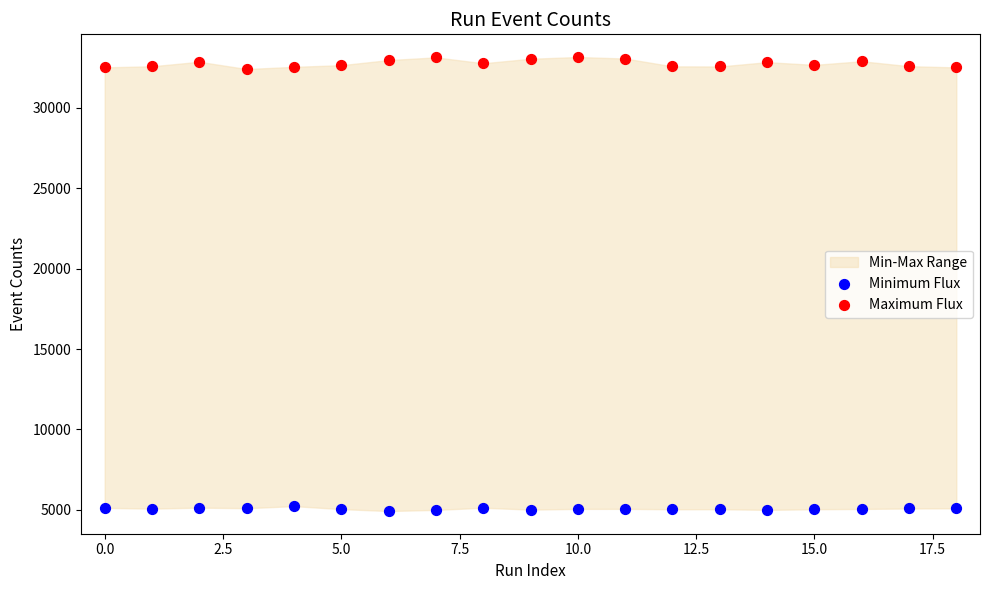

Across all data points, what is the range of Y values (max minus min)?

28215